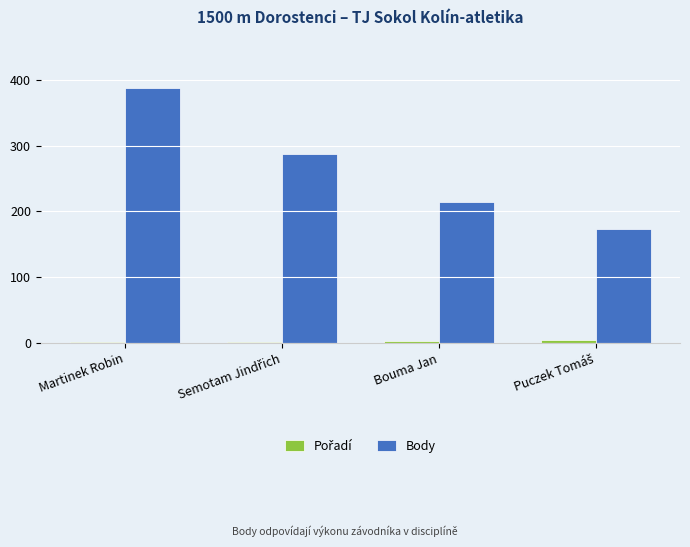

Count the number of categories in the chart.

4